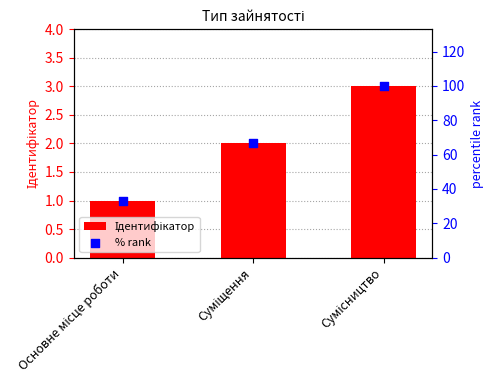

Which series has the largest total across all categories?

% rank